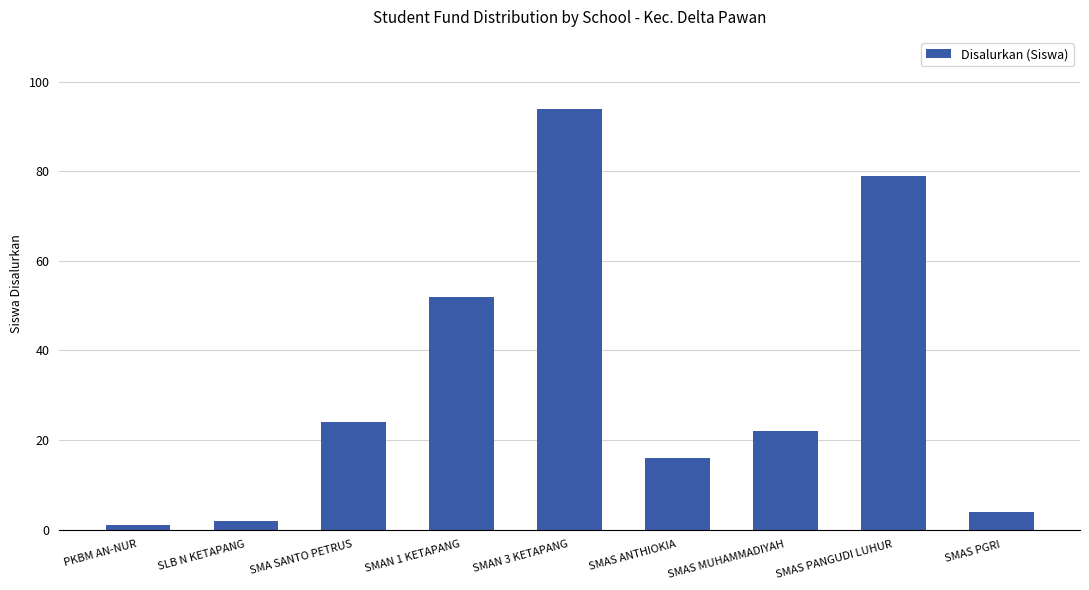

What position from the left is SLB N KETAPANG?

2